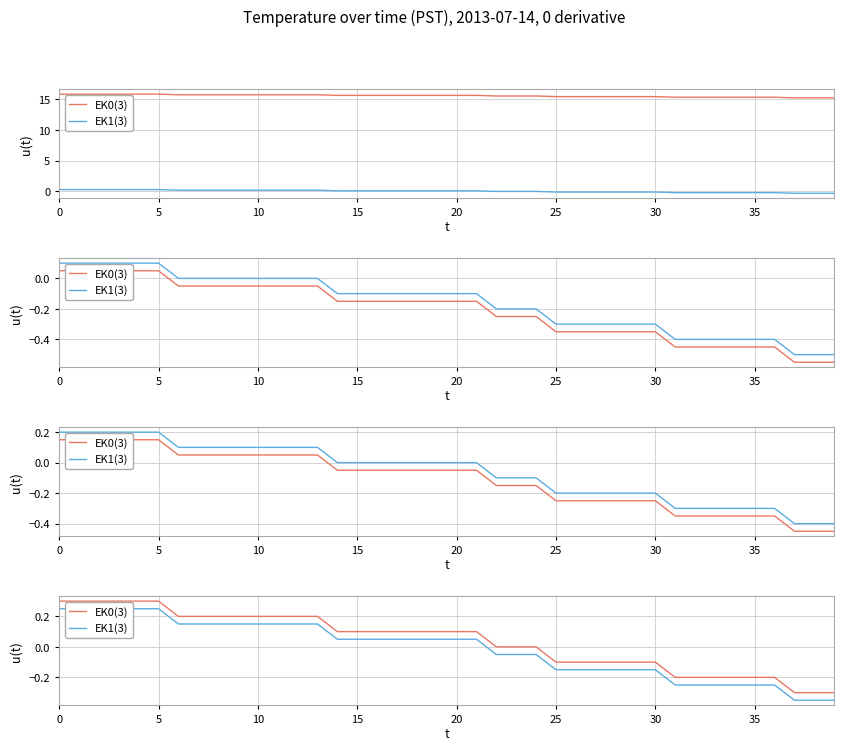

What is the label of the 14th point from the left?

13